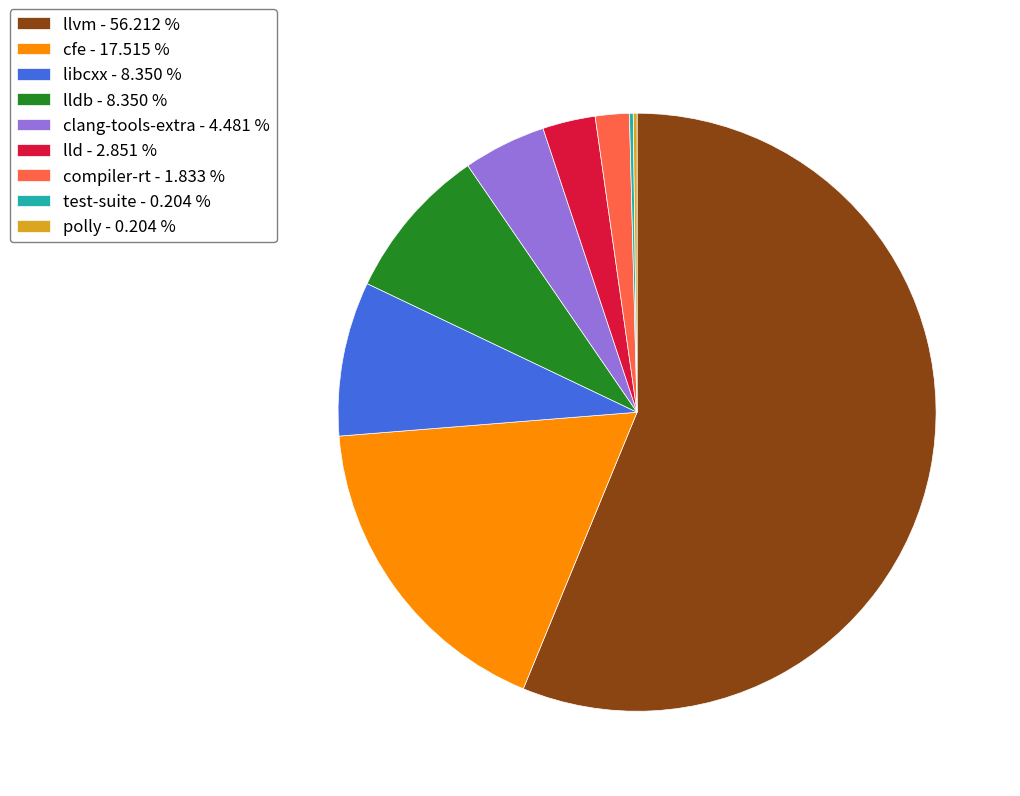

Combined, do llvm - 56.212 % and cfe - 17.515 % account for over 50%?

Yes